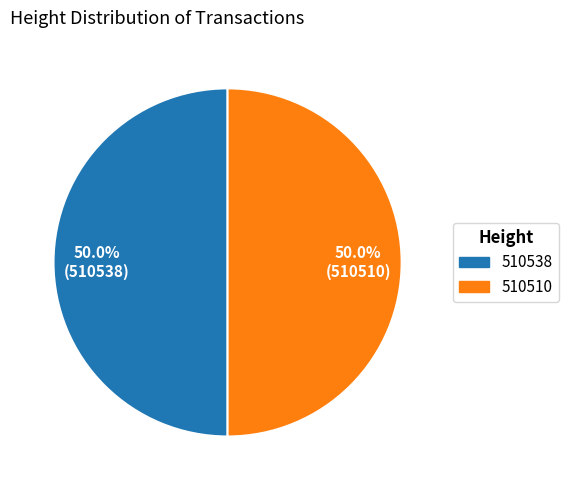

The 510538 slice represents 60% of the pie. True or false?

False